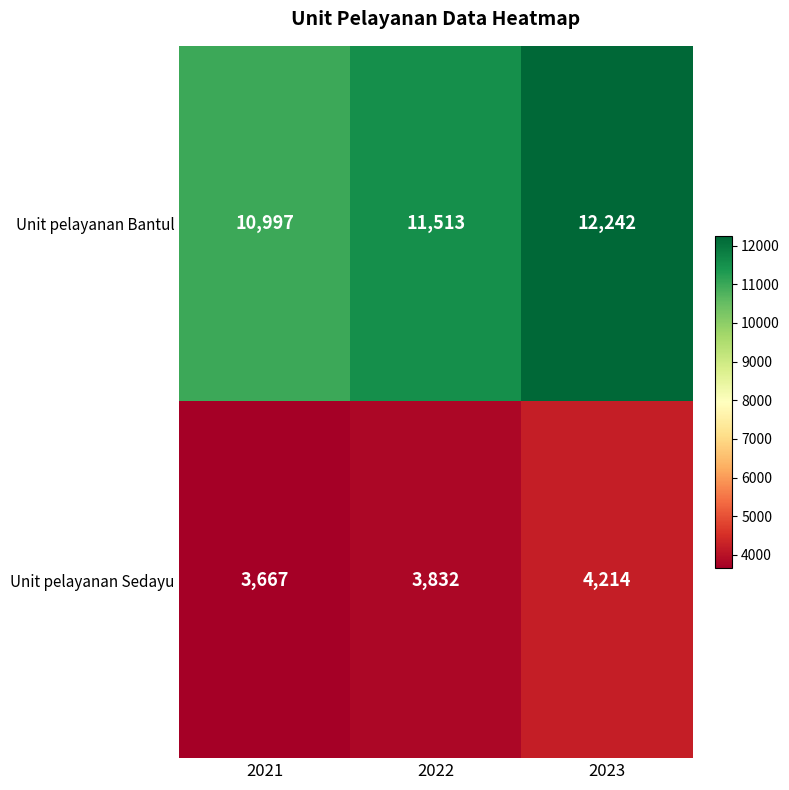

List the series in order of their overall mean, lowest first.

Unit pelayanan Sedayu, Unit pelayanan Bantul